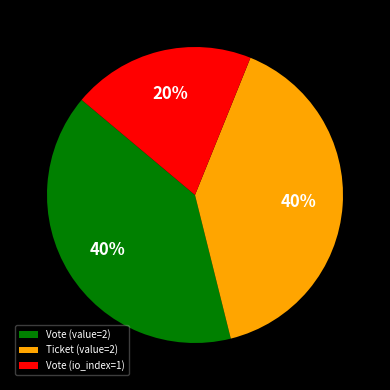

Is it true that Vote (value=2) is 40% of the pie?

True